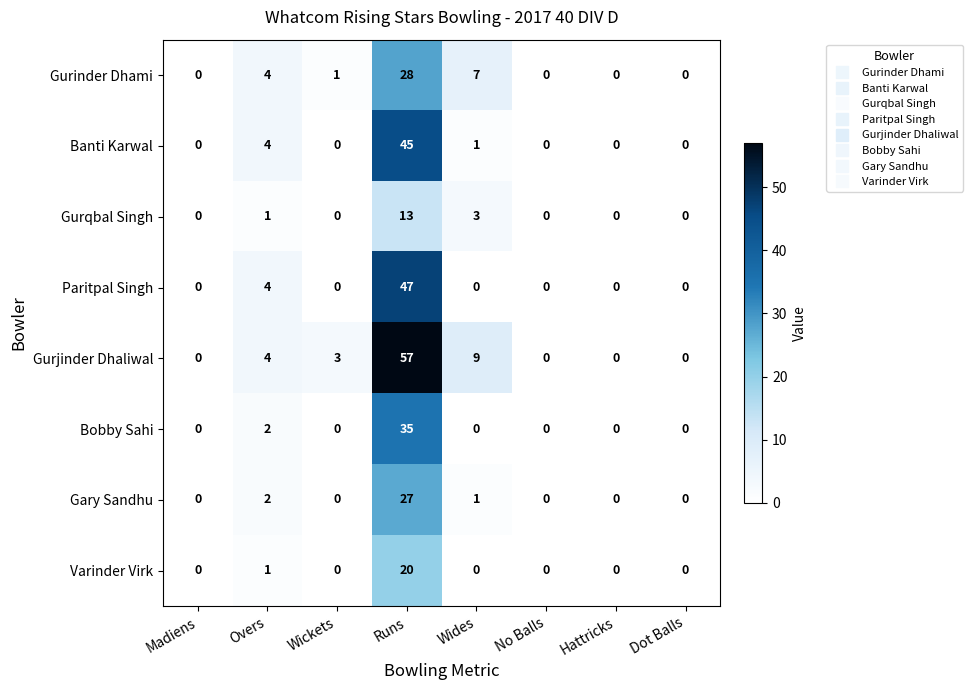

What is the sum of the Gurinder Dhami values at Overs and No Balls?

4